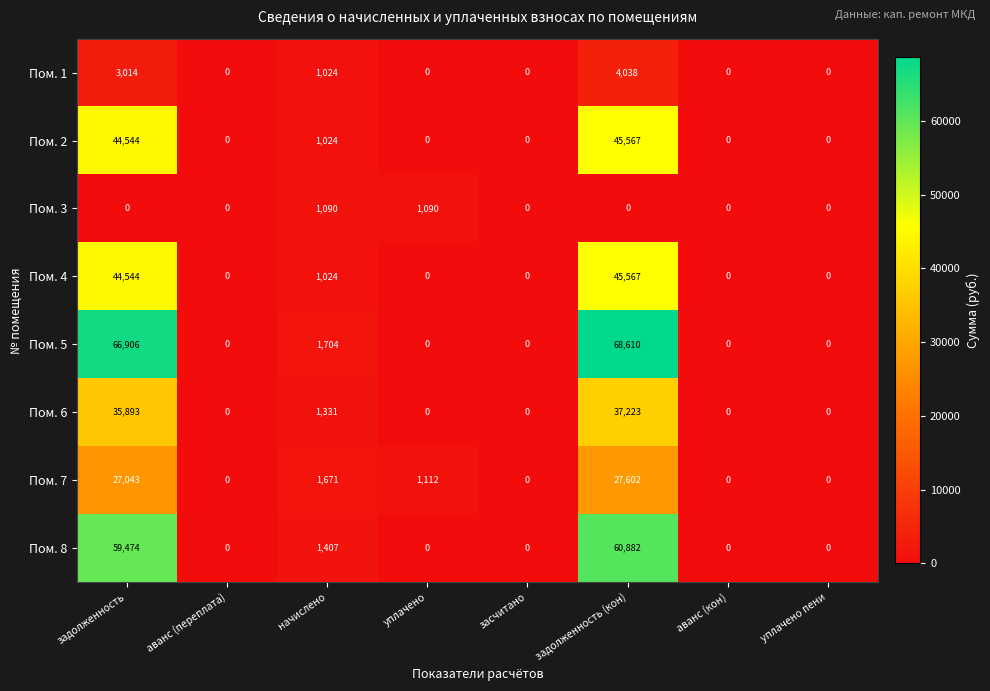

What is the sum of the Пом. 5 values at задолженность and аванс (переплата)?

66906